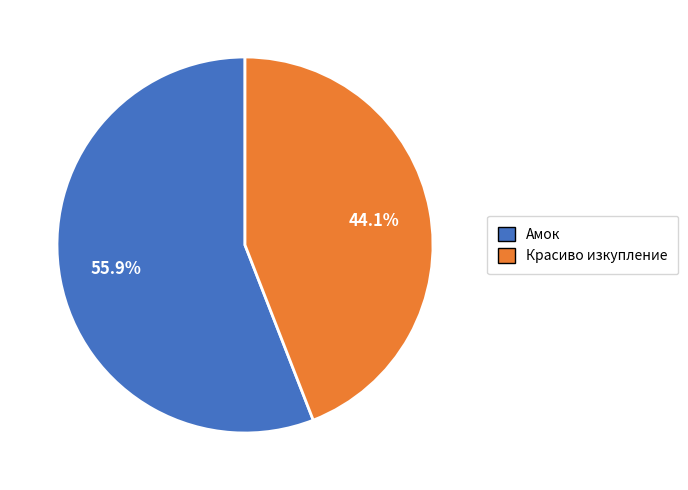

What portion of the pie excludes Красиво изкупление?

55.9%